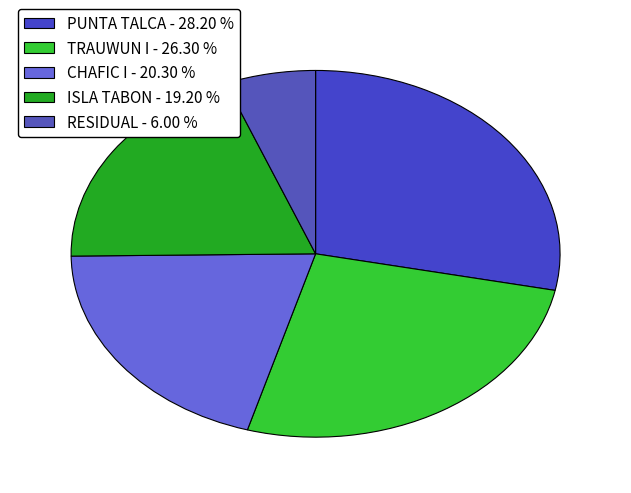

True or false: CHAFIC I accounts for 20% of the total.

True